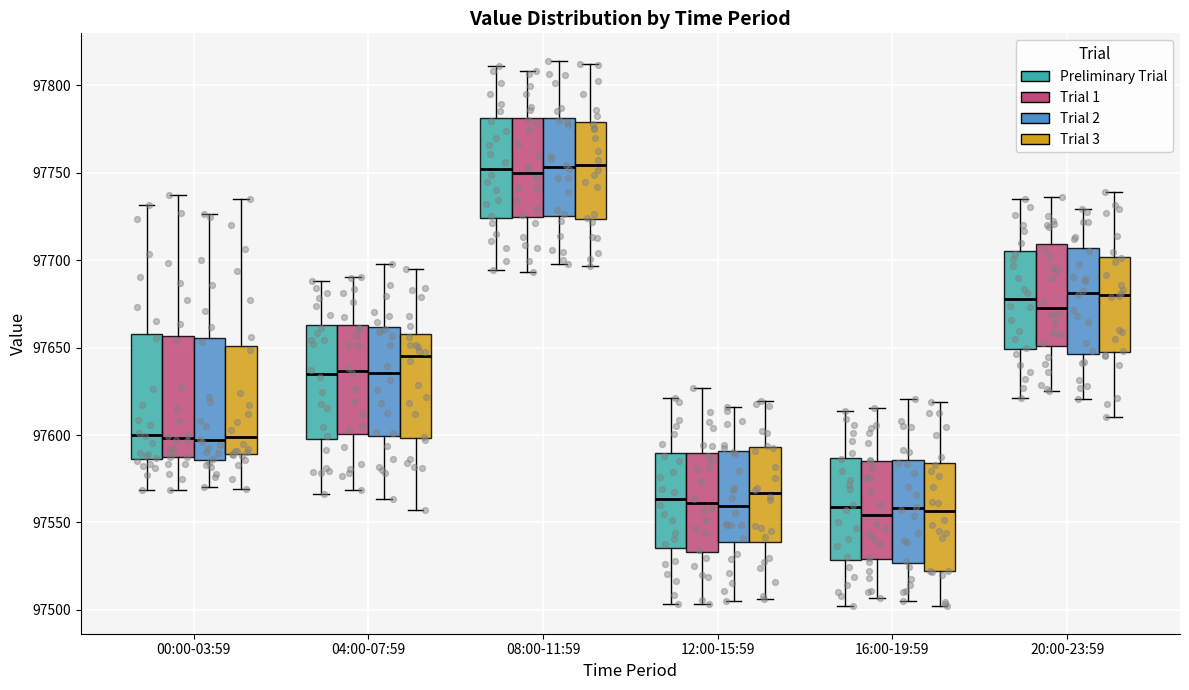

Reading left to right, transcribe this box plot: for each box, give where its median line is, the range the box spans, and where its two whiskers end, as read against the y-axis. The values are not printed on the chart, so give them approximately, as read against the axis.

00:00-03:59 (Preliminary Trial): median 97600, box 97585 to 97660, whiskers 97570 to 97730
00:00-03:59 (Trial 1): median 97600, box 97590 to 97655, whiskers 97570 to 97735
00:00-03:59 (Trial 2): median 97595, box 97585 to 97655, whiskers 97570 to 97725
00:00-03:59 (Trial 3): median 97600, box 97590 to 97650, whiskers 97570 to 97735
04:00-07:59 (Preliminary Trial): median 97635, box 97600 to 97665, whiskers 97565 to 97690
04:00-07:59 (Trial 1): median 97635, box 97600 to 97665, whiskers 97570 to 97690
04:00-07:59 (Trial 2): median 97635, box 97600 to 97660, whiskers 97565 to 97700
04:00-07:59 (Trial 3): median 97645, box 97600 to 97660, whiskers 97555 to 97695
08:00-11:59 (Preliminary Trial): median 97750, box 97725 to 97780, whiskers 97695 to 97810
08:00-11:59 (Trial 1): median 97750, box 97725 to 97780, whiskers 97695 to 97810
08:00-11:59 (Trial 2): median 97755, box 97725 to 97780, whiskers 97700 to 97815
08:00-11:59 (Trial 3): median 97755, box 97725 to 97780, whiskers 97695 to 97810
12:00-15:59 (Preliminary Trial): median 97565, box 97535 to 97590, whiskers 97505 to 97620
12:00-15:59 (Trial 1): median 97560, box 97535 to 97590, whiskers 97505 to 97625
12:00-15:59 (Trial 2): median 97560, box 97540 to 97590, whiskers 97505 to 97615
12:00-15:59 (Trial 3): median 97565, box 97540 to 97595, whiskers 97505 to 97620
16:00-19:59 (Preliminary Trial): median 97560, box 97530 to 97585, whiskers 97500 to 97615
16:00-19:59 (Trial 1): median 97555, box 97530 to 97585, whiskers 97505 to 97615
16:00-19:59 (Trial 2): median 97560, box 97525 to 97585, whiskers 97505 to 97620
16:00-19:59 (Trial 3): median 97555, box 97520 to 97585, whiskers 97500 to 97620
20:00-23:59 (Preliminary Trial): median 97680, box 97650 to 97705, whiskers 97620 to 97735
20:00-23:59 (Trial 1): median 97675, box 97650 to 97710, whiskers 97625 to 97735
20:00-23:59 (Trial 2): median 97680, box 97645 to 97705, whiskers 97620 to 97730
20:00-23:59 (Trial 3): median 97680, box 97645 to 97700, whiskers 97610 to 97740